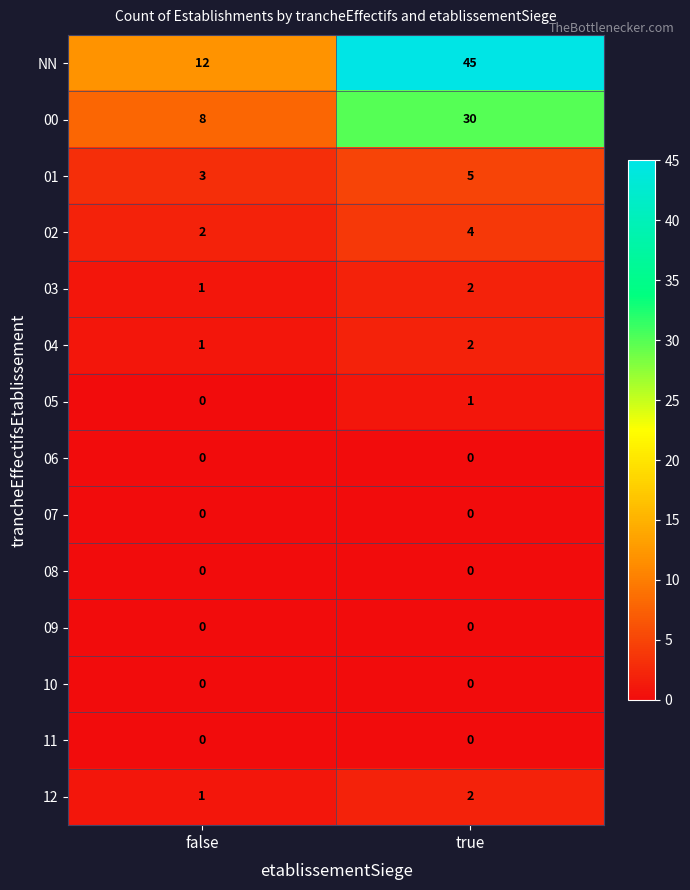

At which category does the chart reach its peak across all series?

true